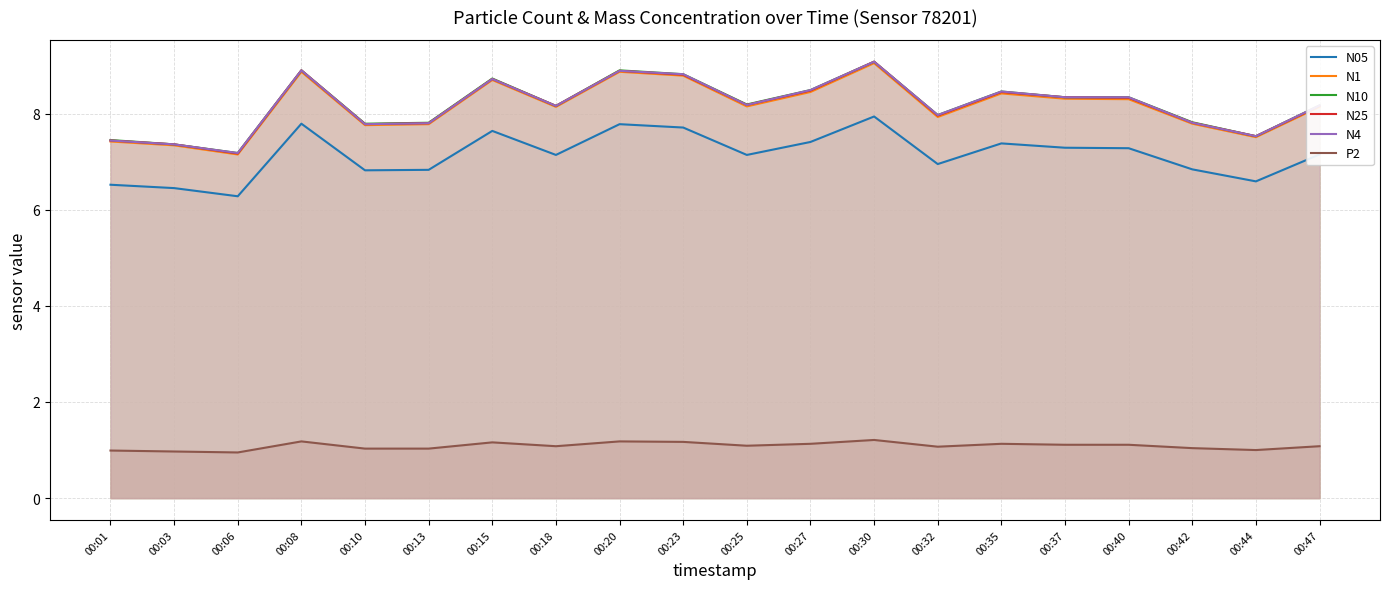

What is the value of the P2 point at the 10th from the left?

1.2